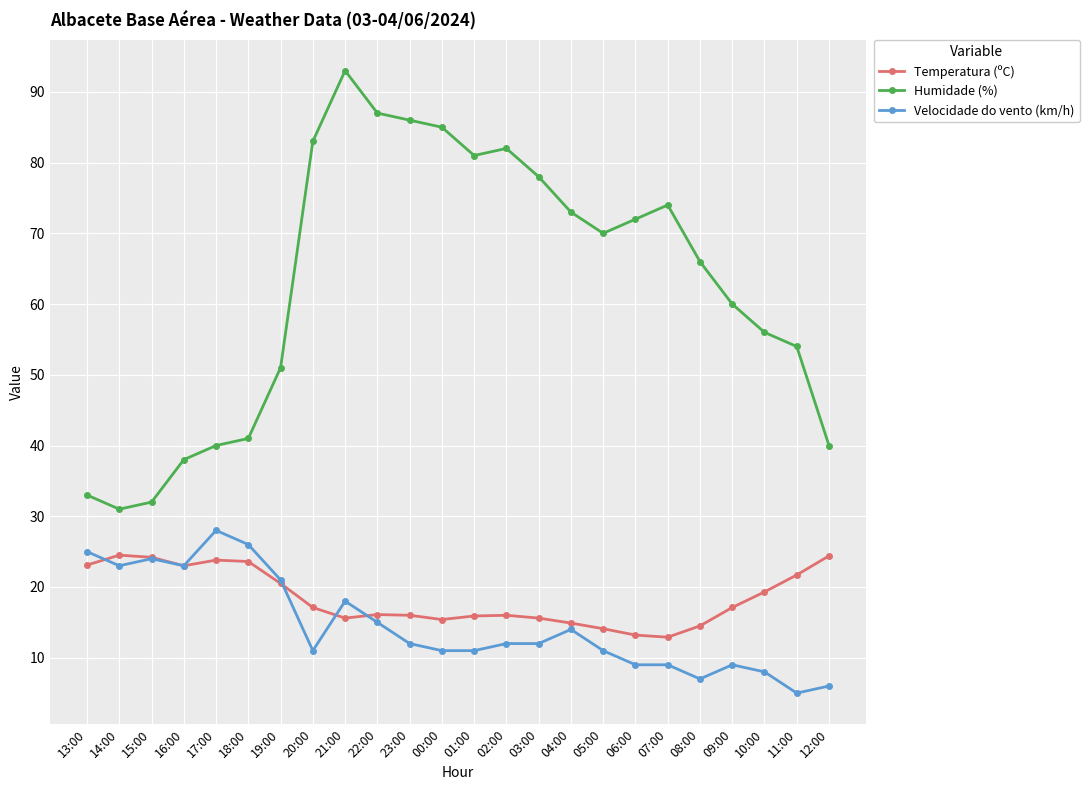

What is the total value across all series at 21:00?

126.6